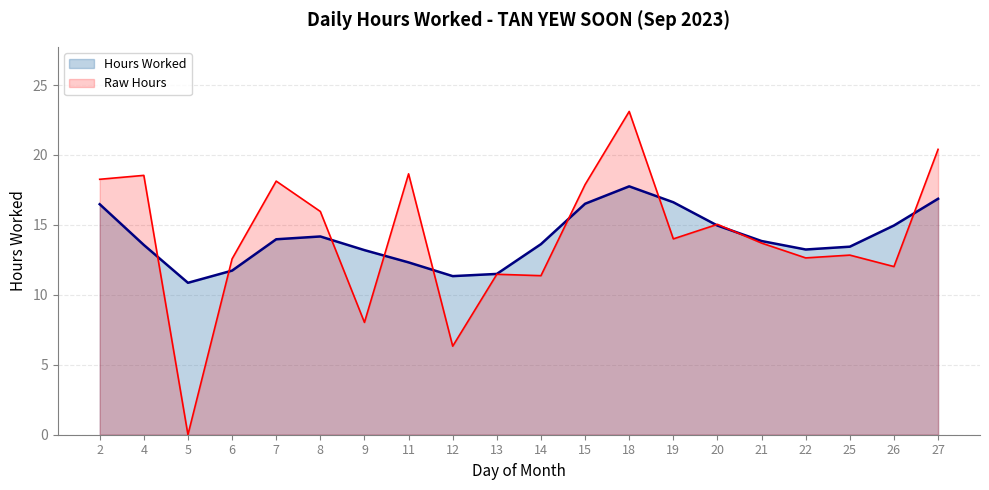

Reading left to right, extract all data points from this chart.

Hours Worked: 2=16.5	4=13.6	5=10.9	6=11.7	7=14.0	8=14.2	9=13.2	11=12.3	12=11.3	13=11.5	14=13.6	15=16.5	18=17.8	19=16.6	20=15.0	21=13.8	22=13.2	25=13.4	26=15.0	27=16.9
Raw Hours: 2=18.3	4=18.5	5=0.0	6=12.6	7=18.1	8=16.0	9=8.0	11=18.6	12=6.3	13=11.5	14=11.4	15=17.9	18=23.1	19=14.0	20=15.0	21=13.7	22=12.6	25=12.8	26=12.0	27=20.4